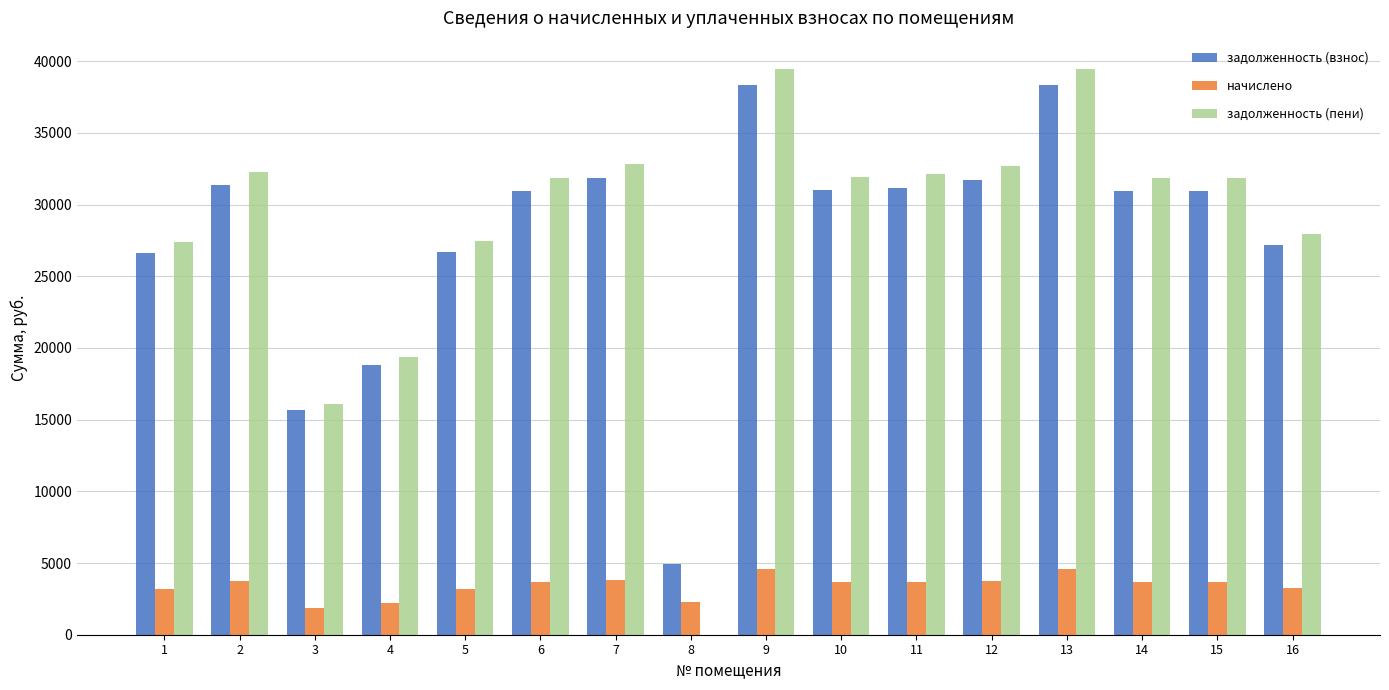

What is the highest value of the начислено series?

4553.3